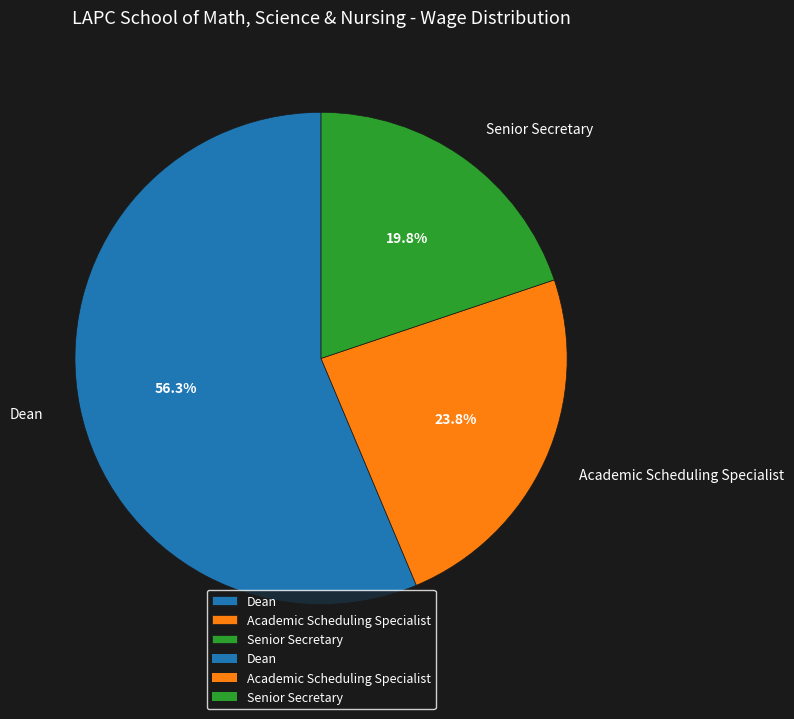

How many segments does this pie chart have?

3